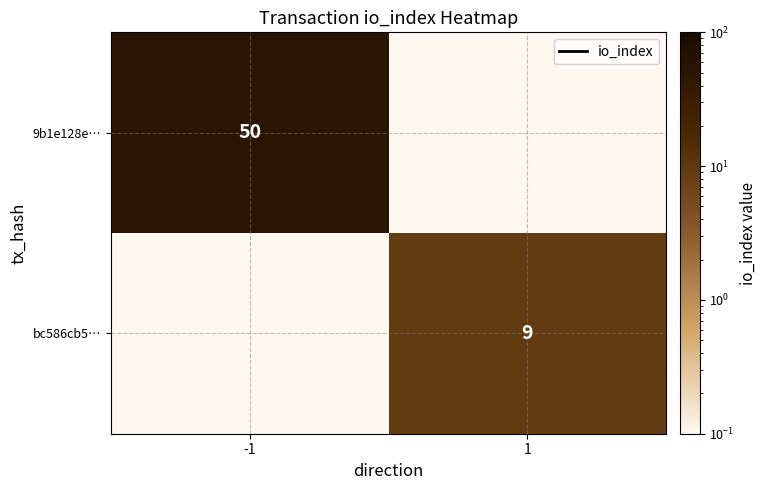

What is the greatest value displayed?

50.0